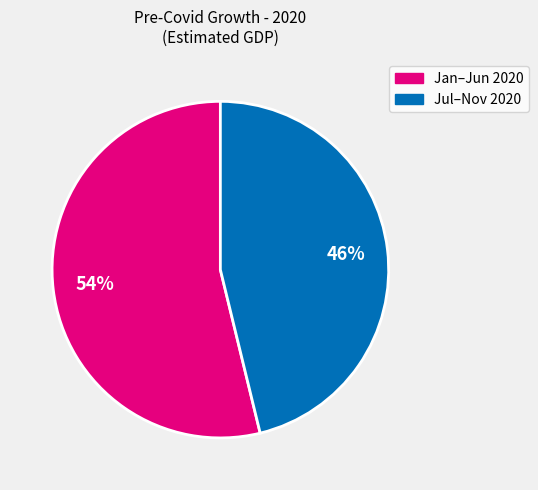

Is there any slice that represents more than half of the pie?

Yes